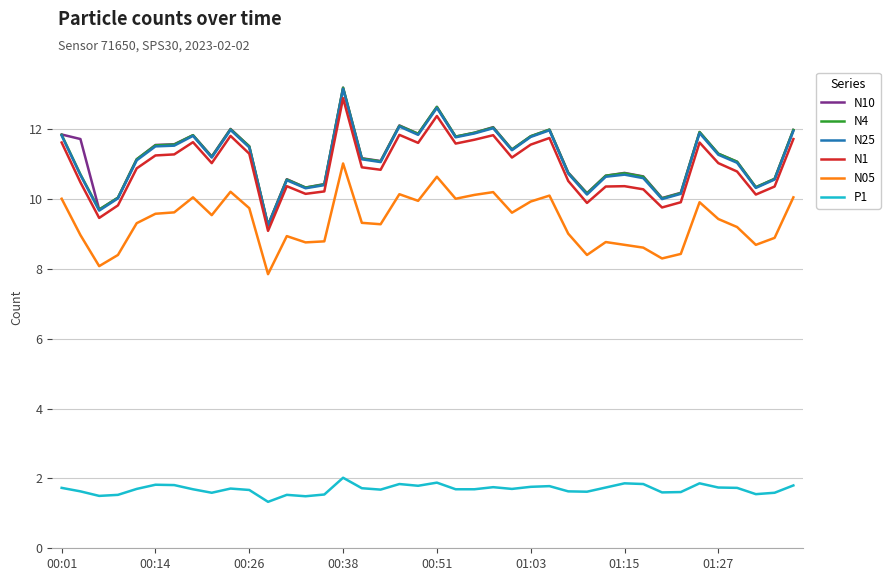

What is the maximum value for N10?

13.2